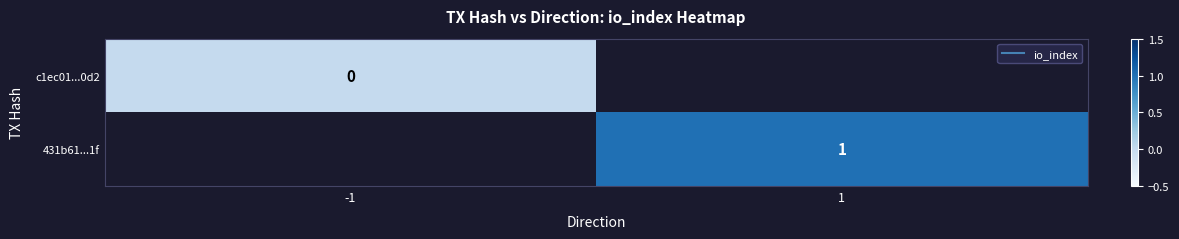

Rank the series by their maximum value, from lowest to highest.

c1ec01...0d2, 431b61...1f